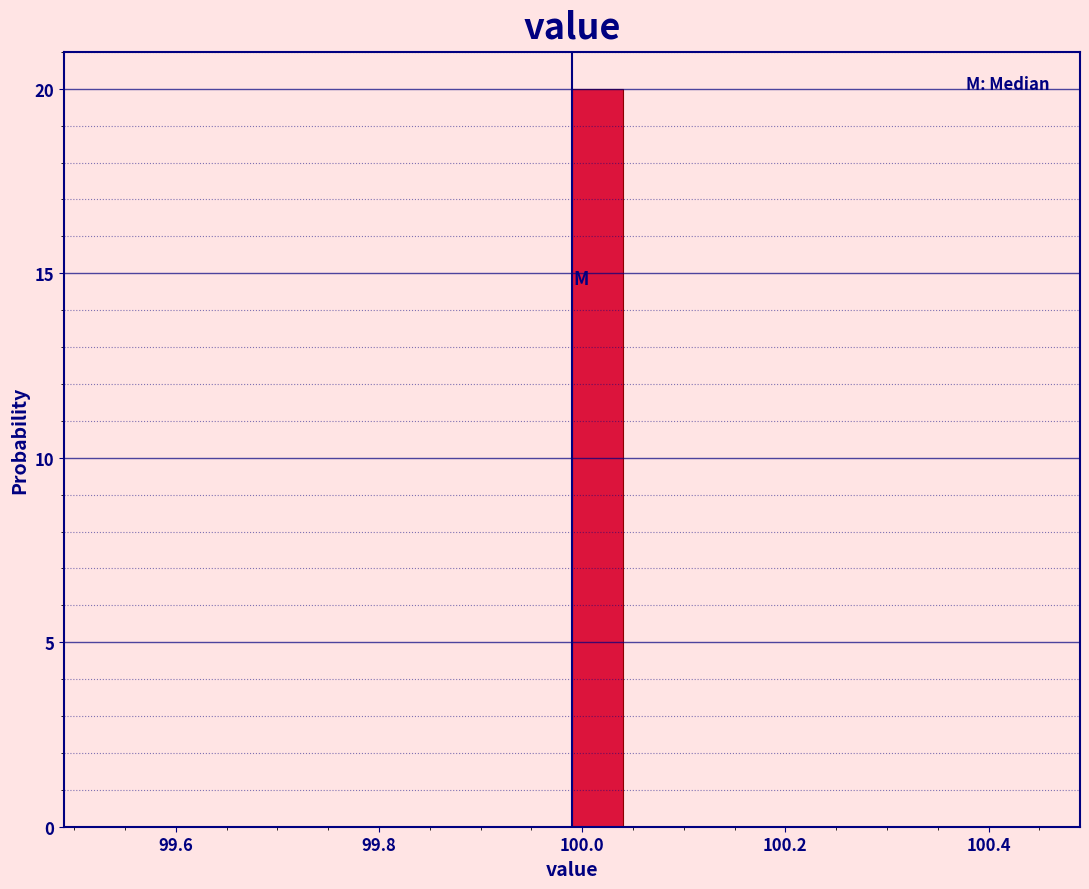

Read against the x-axis, roughly where is the centre of the tallest bar?

100.02